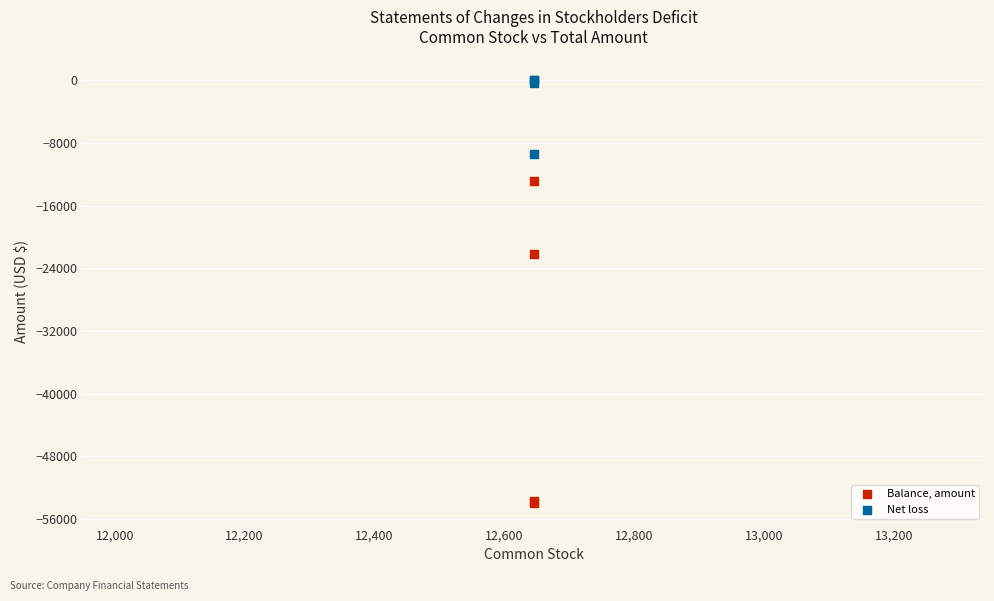

Which series has the largest Y range (max minus min)?

Balance, amount